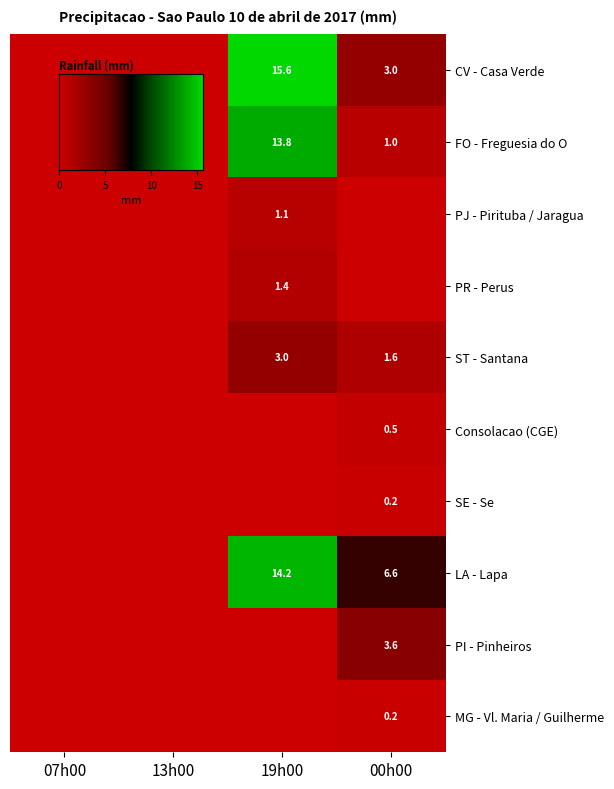

At how many categories does at least one series exceed 14?

1